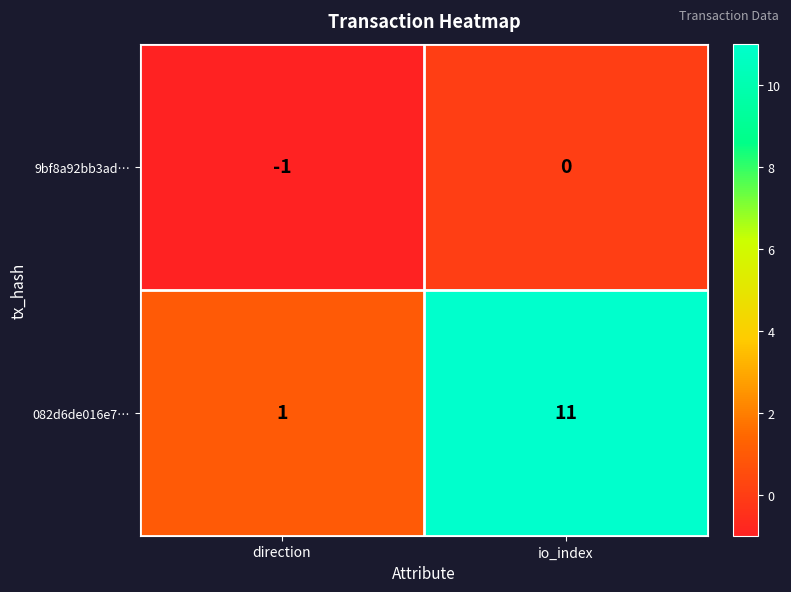

Which series has the widest spread of values?

082d6de016e7…